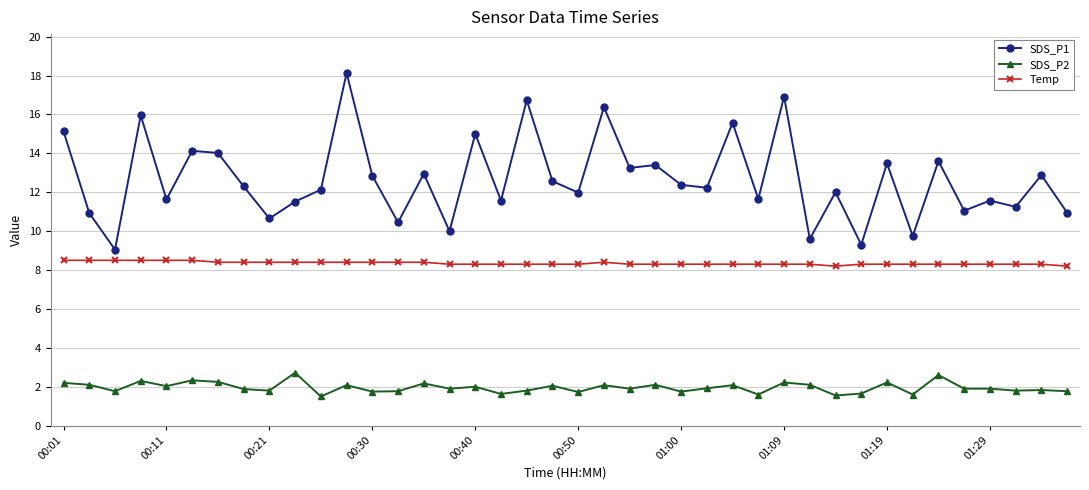

What is the difference between the second highest and minimum values in the SDS_P2 series?

1.1